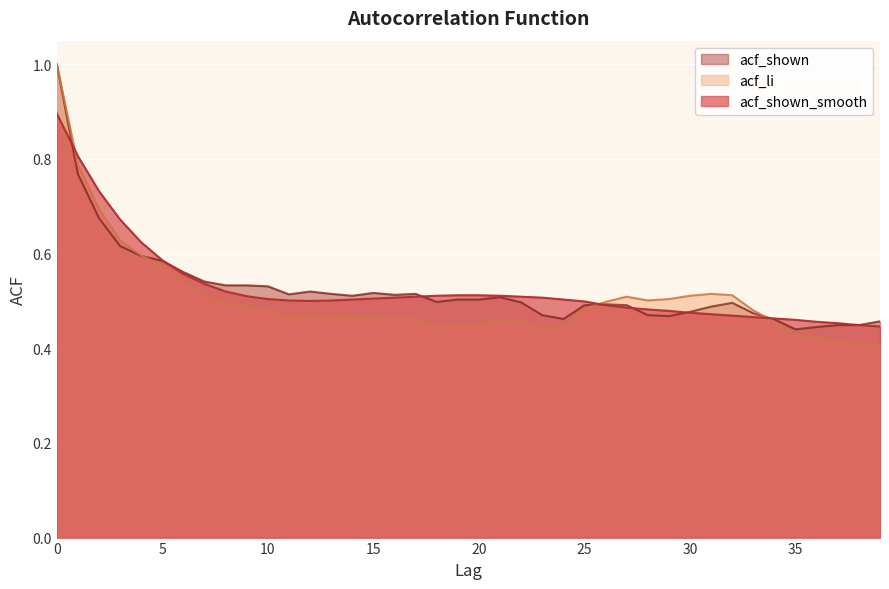

How many series are shown in this chart?

3